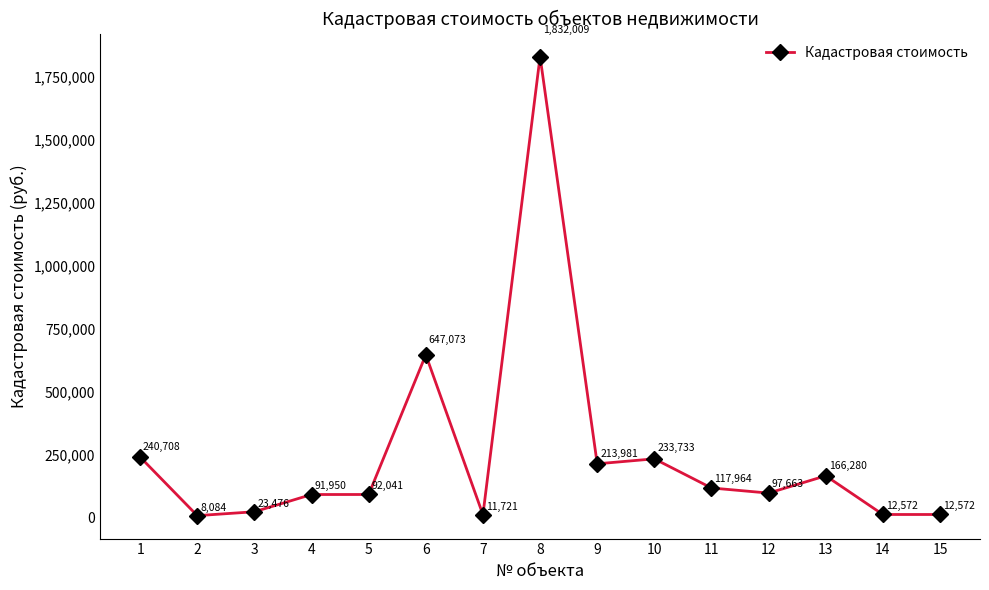

How many interior local peaks (higher than both neighbors) does the data have?

4